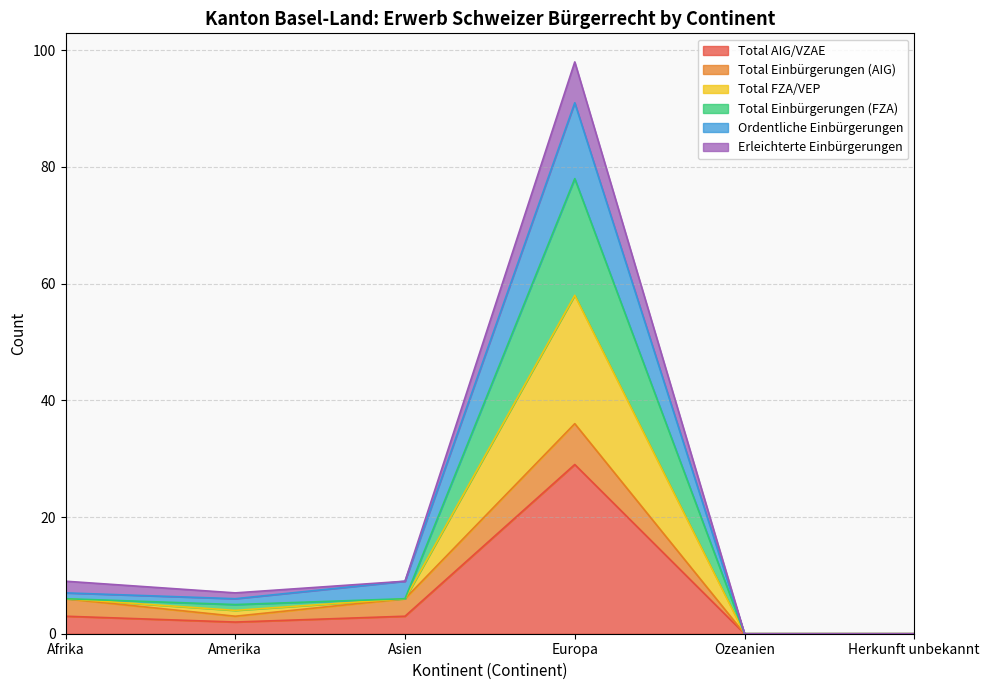

Read the Total AIG/VZAE value at Afrika, to the nearest 5.

5